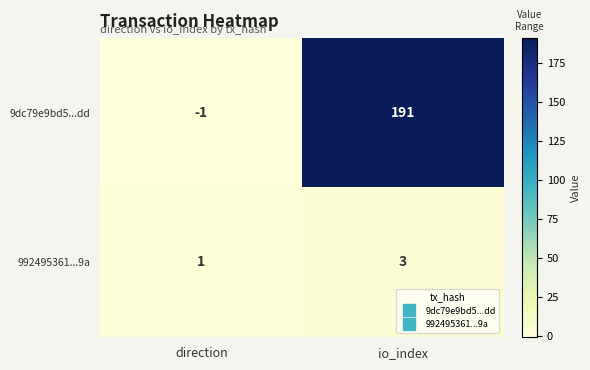

Reading right to left, transcribe all the data shown in this chart.

9dc79e9bd5...dd: io_index=191	direction=-1
992495361...9a: io_index=3	direction=1